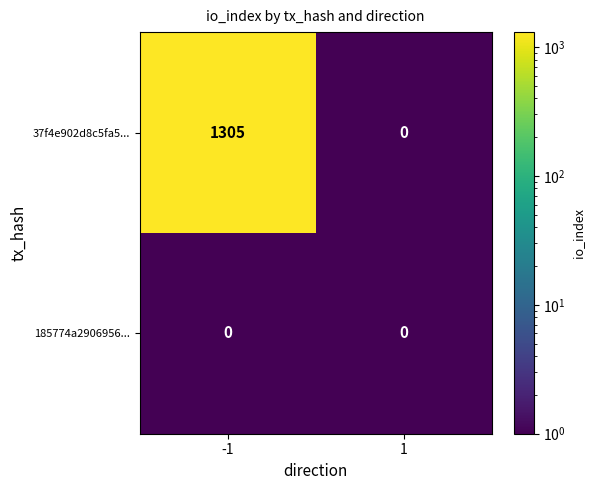

Reading right to left, extract all data points from this chart.

37f4e902d8c5fa5...: 0	1305
185774a2906956...: 0	0